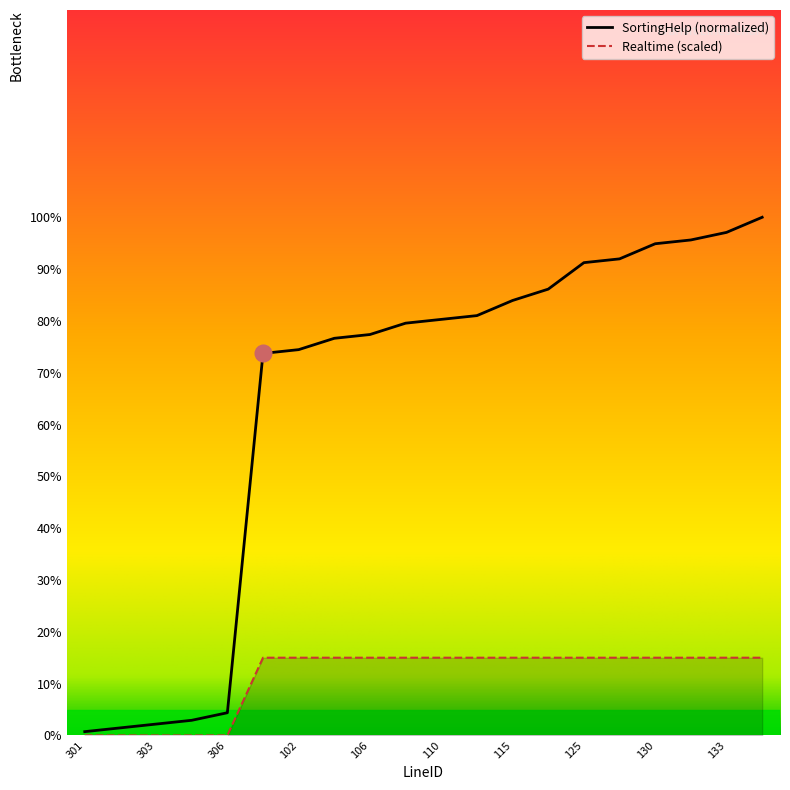

How many data points in SortingHelp are less than 80?

10